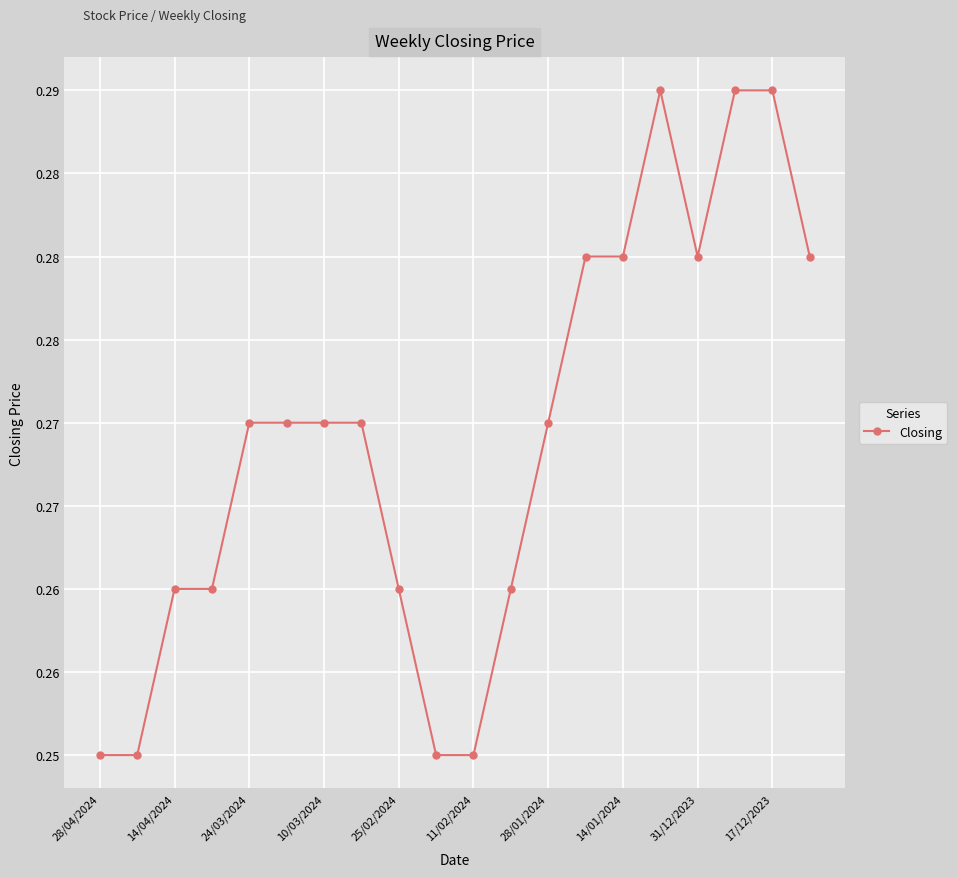

Does the chart have visible grid lines?

Yes